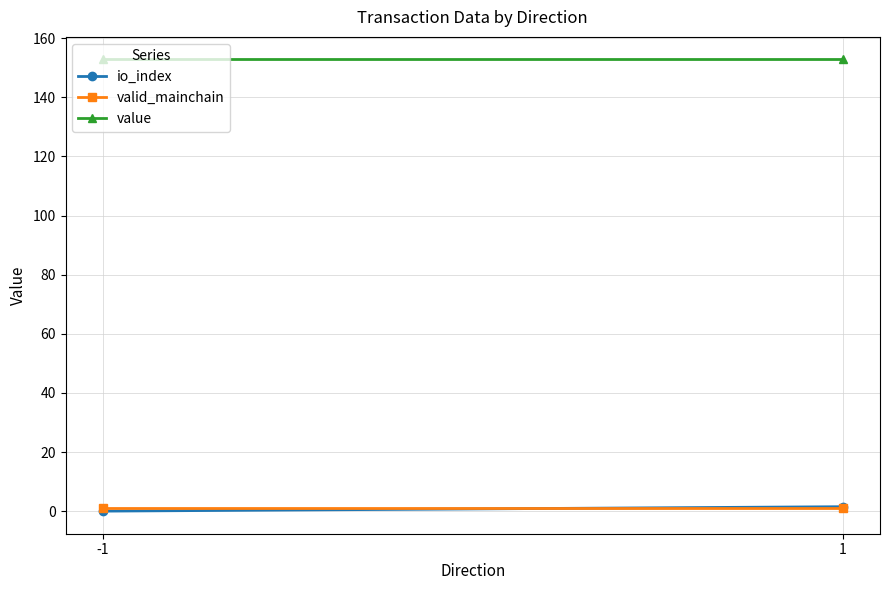

What is the average value of the valid_mainchain series?

1.0